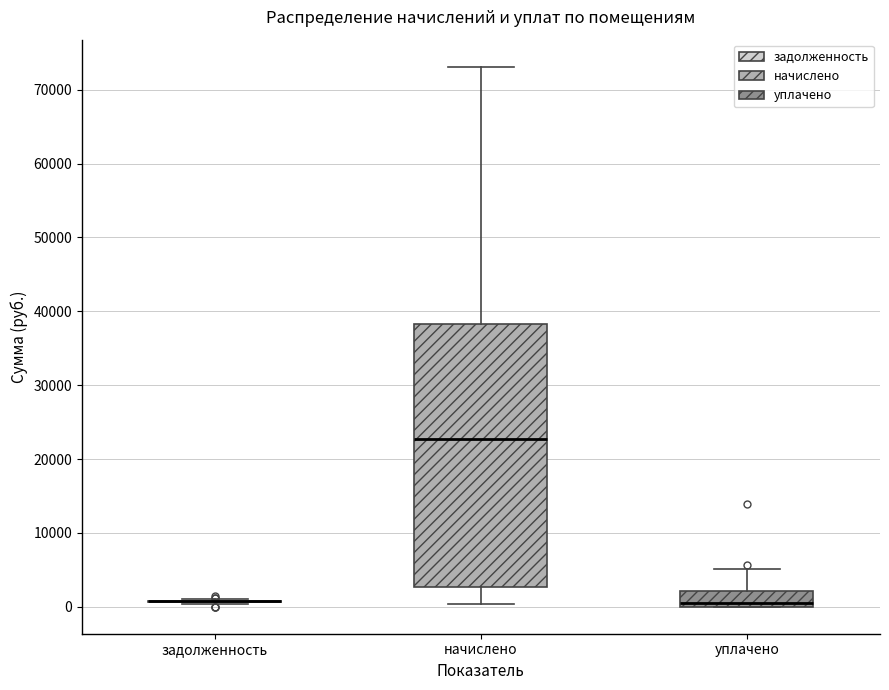

Reading left to right, transcribe this box plot: for each box, give where its median line is, the range the box spans, and where its two whiskers end, as read against the y-axis. The values are not printed on the chart, so give them approximately, as read against the axis.

задолженность: box collapsed to a line at 1000, whiskers 0 to 1000
начислено: median 23000, box 3000 to 38000, whiskers 0 to 73000
уплачено: median 0 (just above the box's lower edge), box 0 to 2000, whiskers 0 to 5000